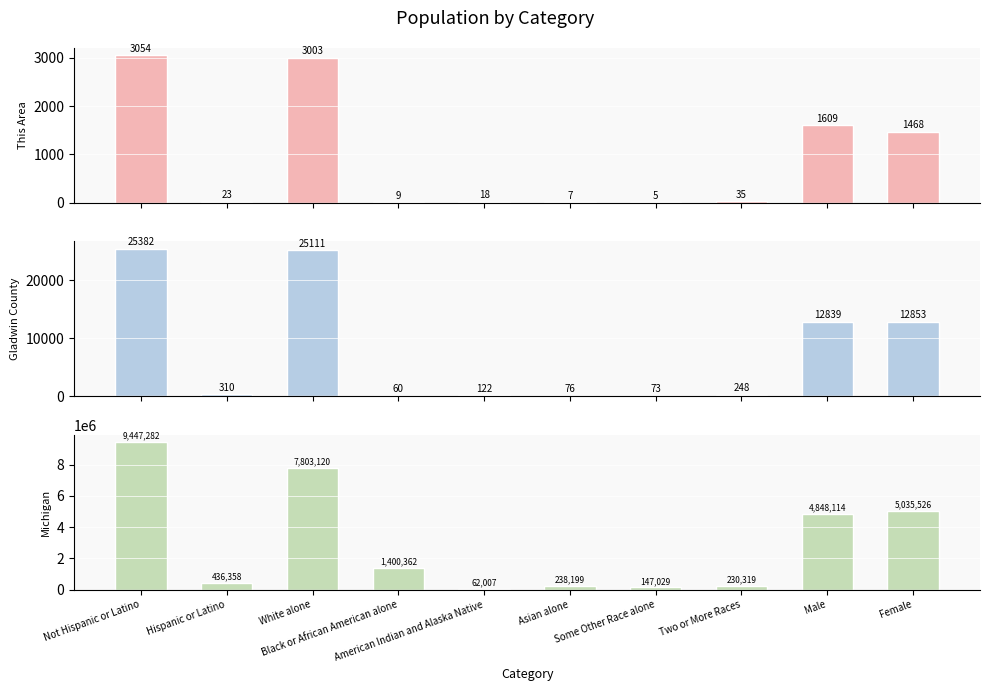

Is the value of Michigan at Hispanic or Latino greater than the value of Gladwin County at Hispanic or Latino?

Yes